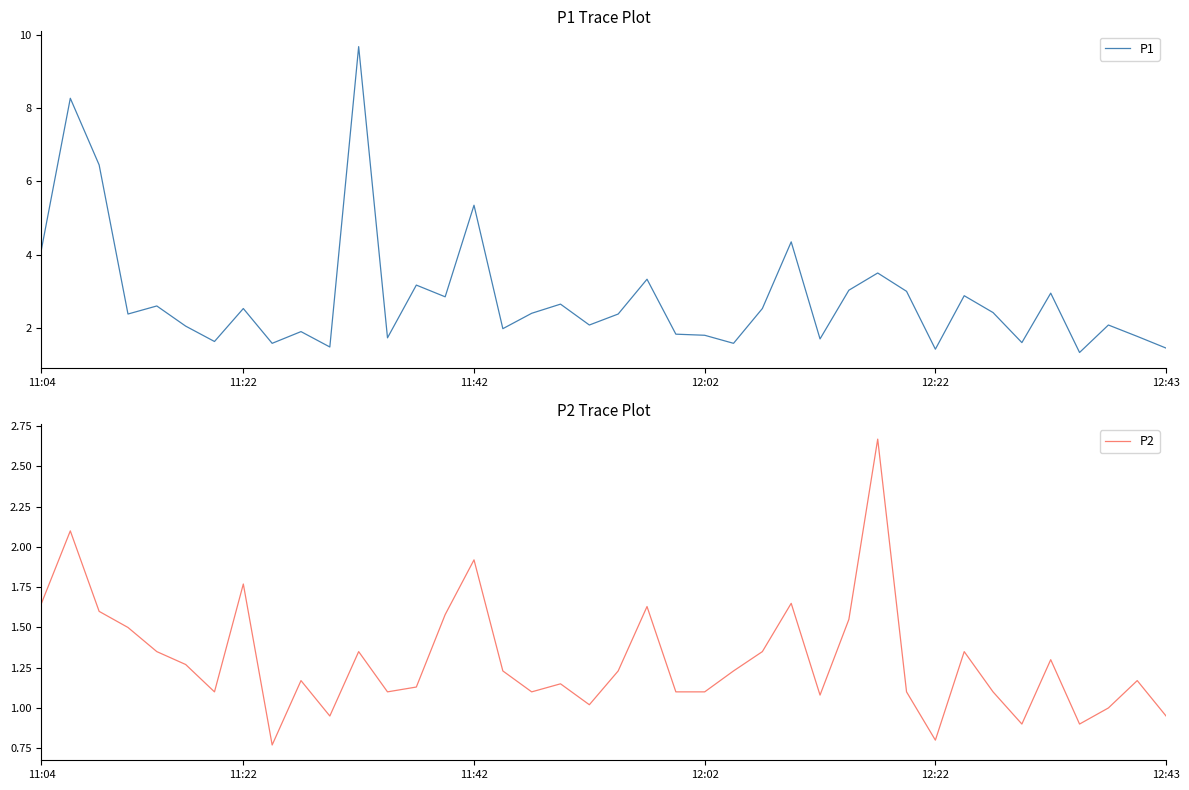

Does the chart have visible grid lines?

No